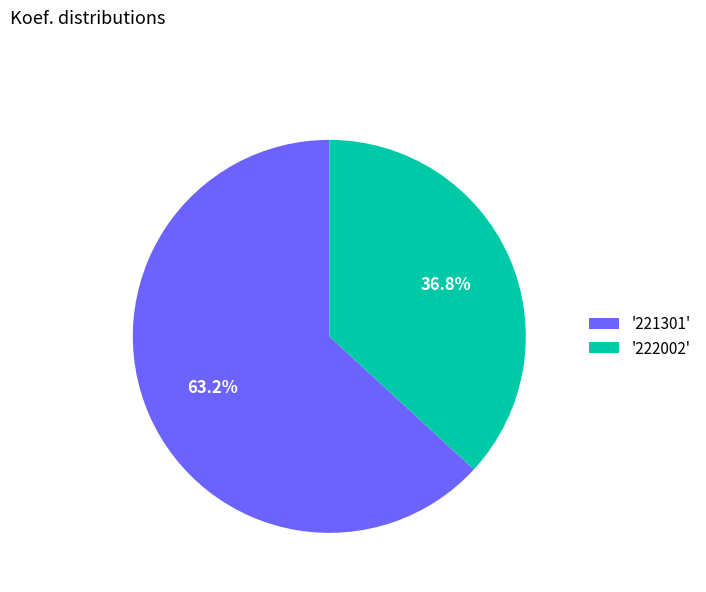

What is the ratio of the value at '221301' to the value at '222002'?

1.7